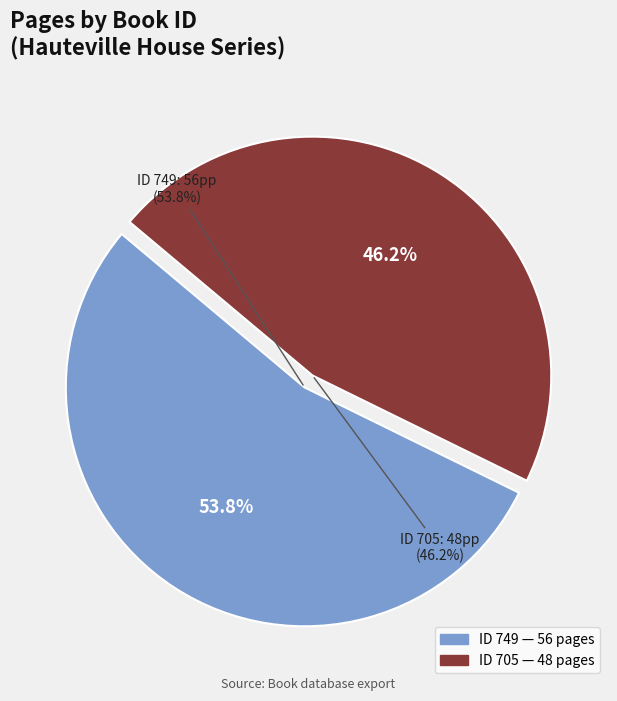

What is the majority slice?

749